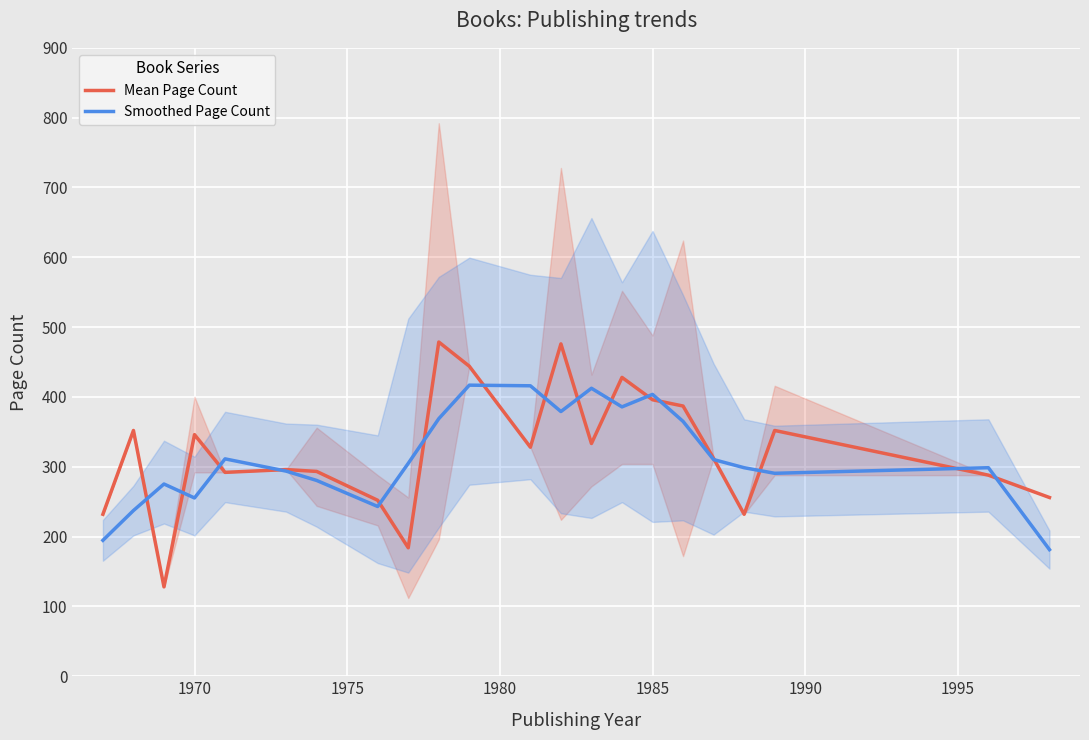

What is the average value of the Mean Page Count series?

322.1